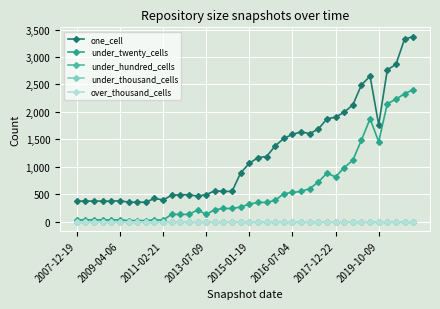

Which series has the largest total across all categories?

one_cell